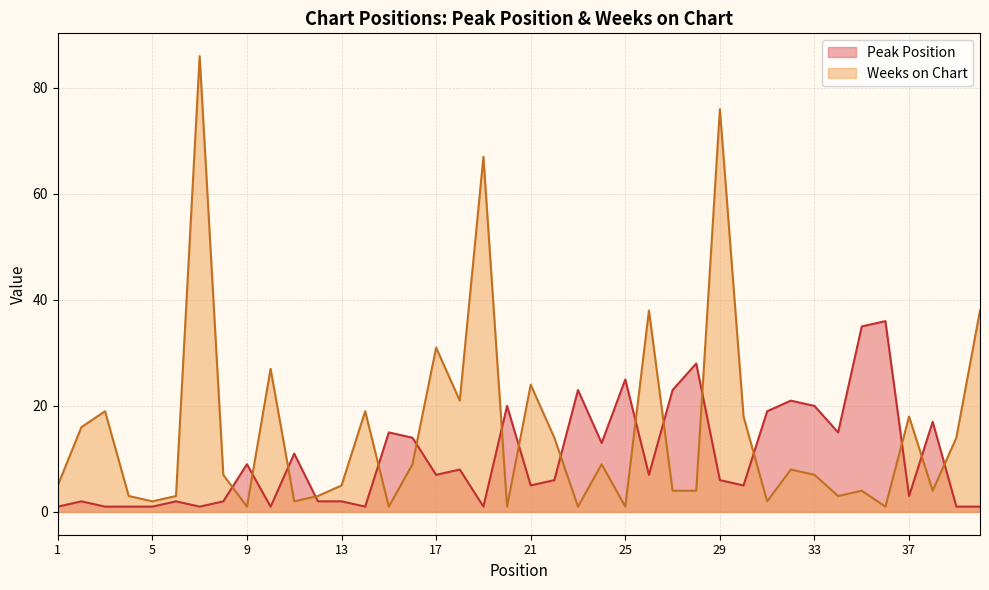

What is the spread (max minus min) of values at 30?

13